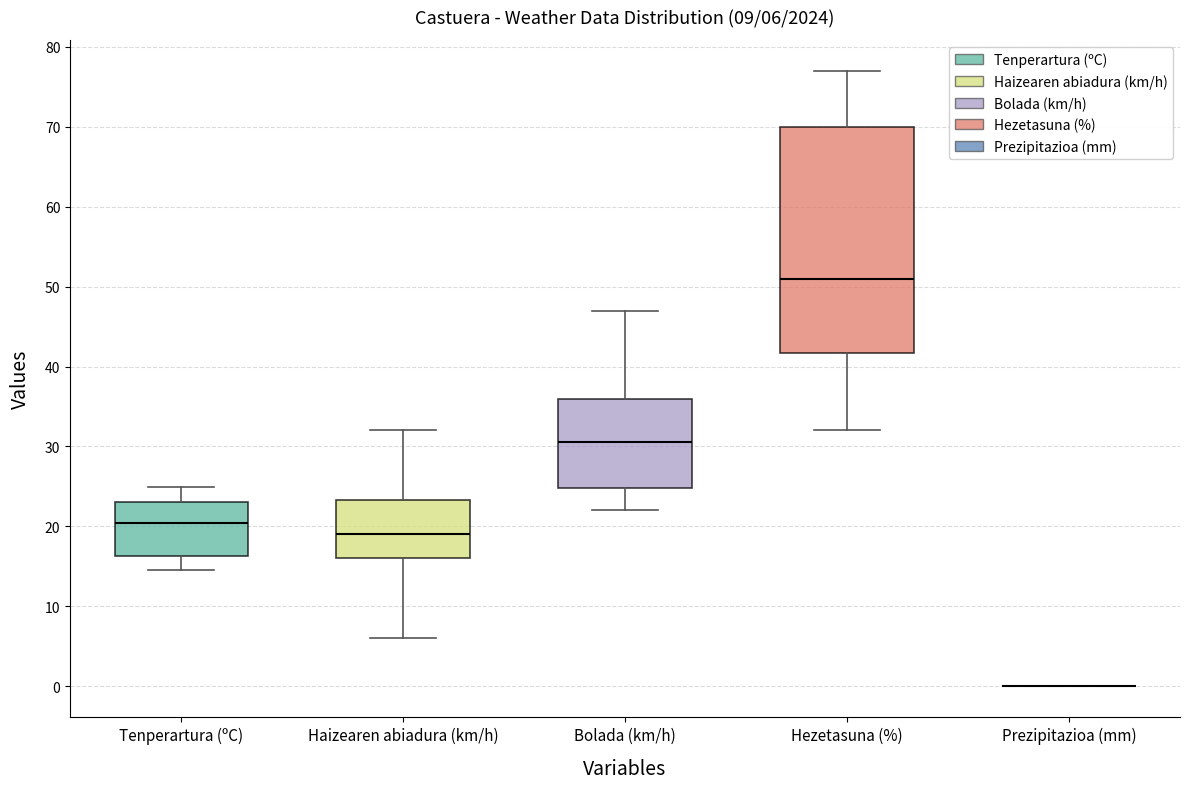

Which box is the tallest, from its lower edge to its upper edge?

Hezetasuna (%)